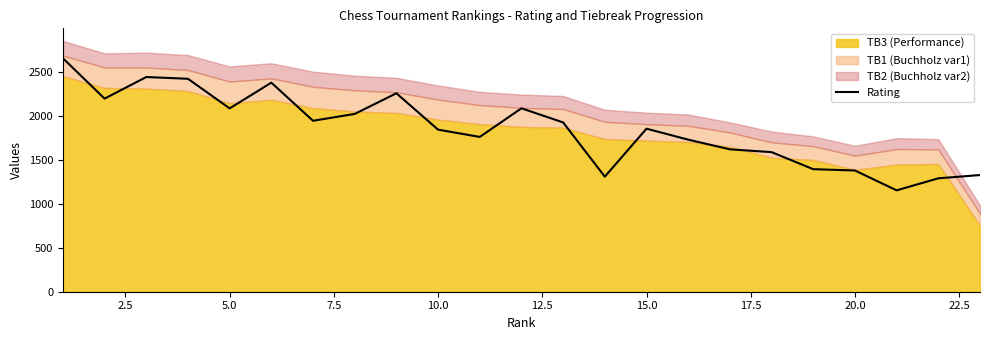

What is the minimum value for Rating?

1154